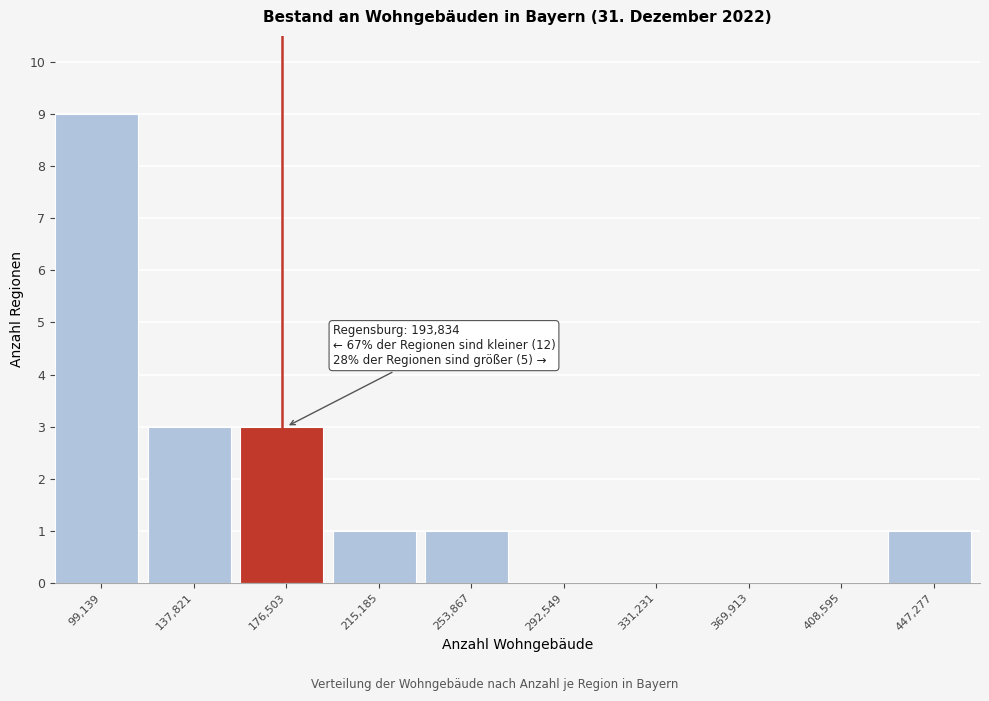

Reading right to left, transcribe all the data shown in this chart.

447,277=1	408,595=0	369,913=0	331,231=0	292,549=0	253,867=1	215,185=1	176,503=3	137,821=3	99,139=9